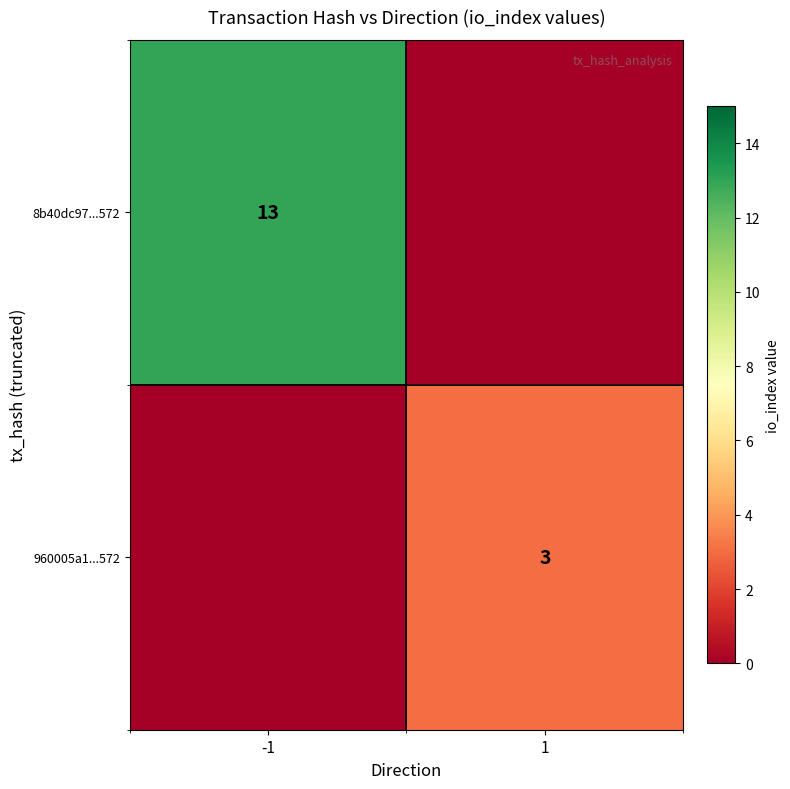

What is the total value across all series at -1?

13